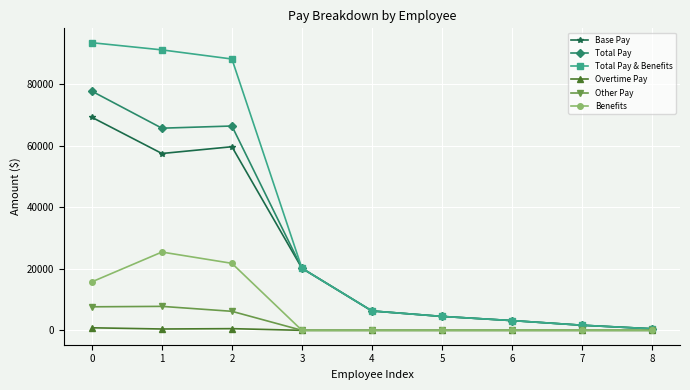

Does the chart have visible grid lines?

Yes